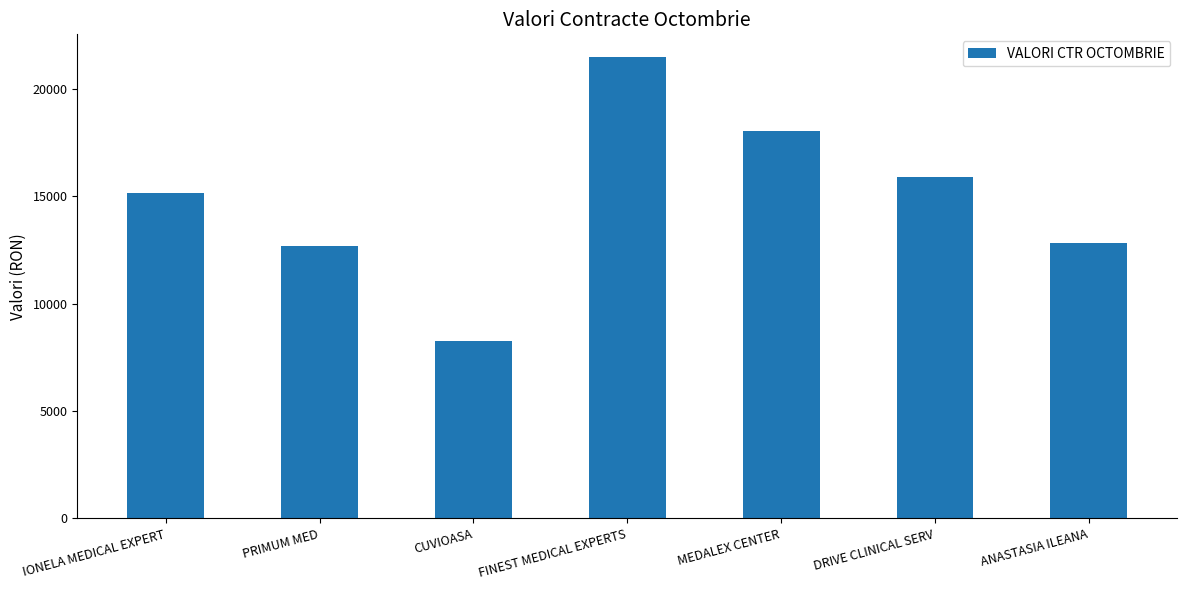

Between PRIMUM MED and MEDALEX CENTER, which is larger?

MEDALEX CENTER